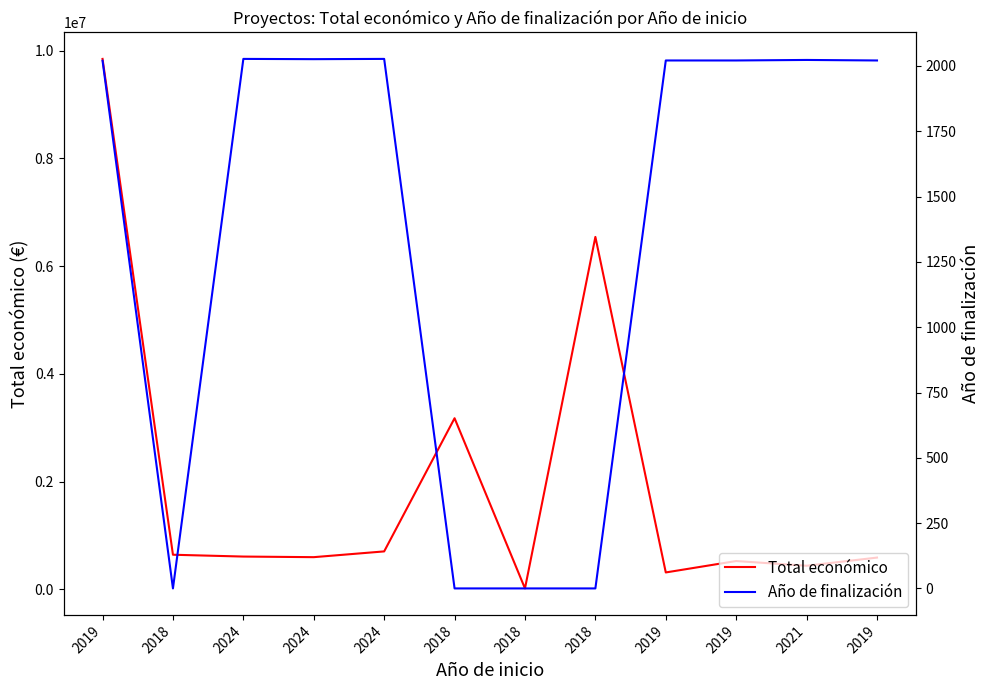

How many data points does each series have?

12